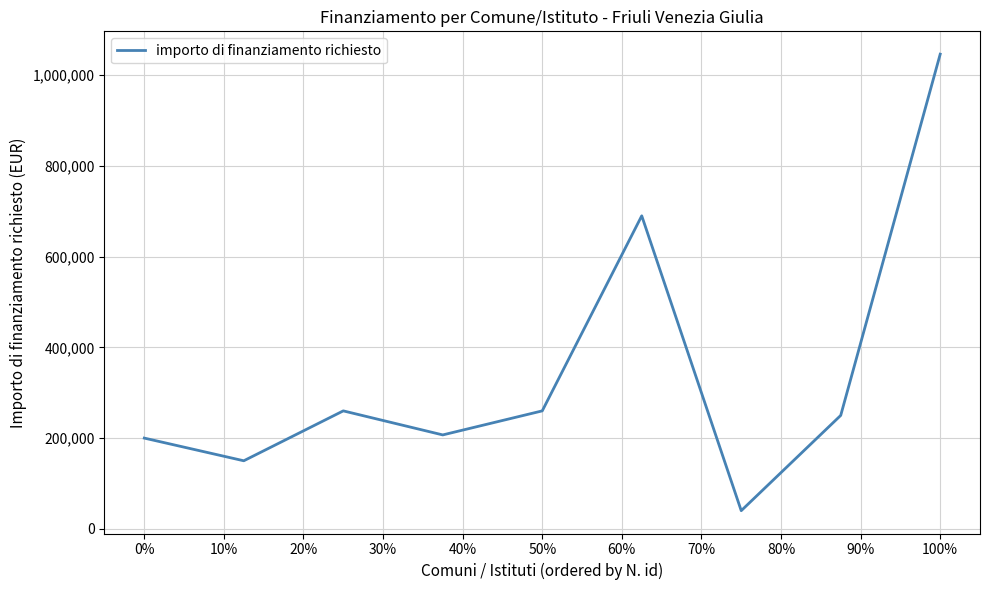

What is the smallest value displayed?

40000.0